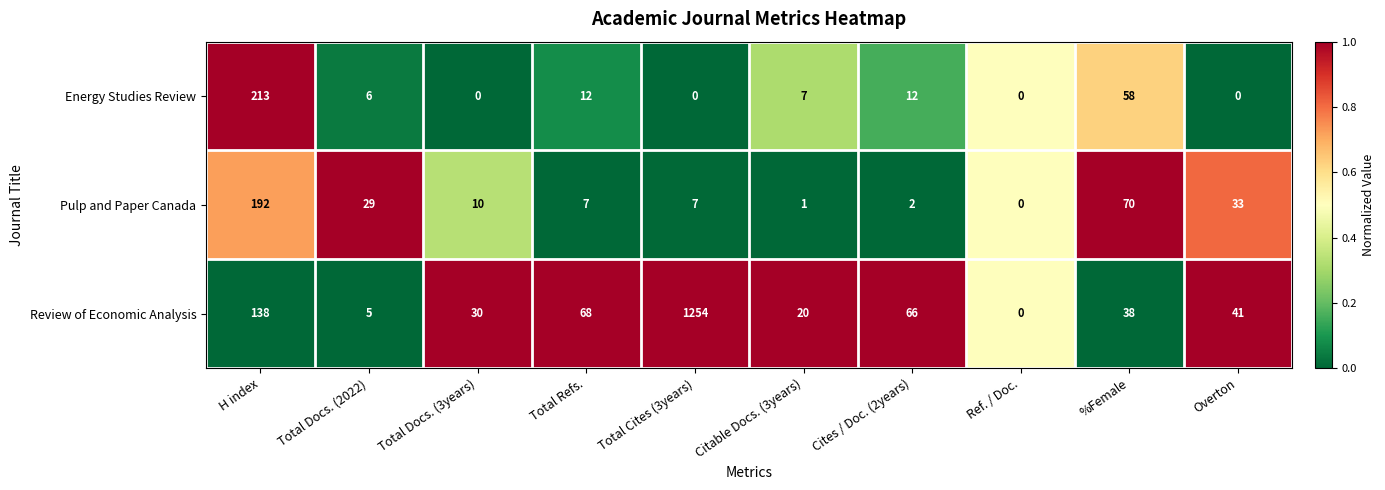

Rank the series by their maximum value, from highest to lowest.

Review of Economic Analysis, Energy Studies Review, Pulp and Paper Canada